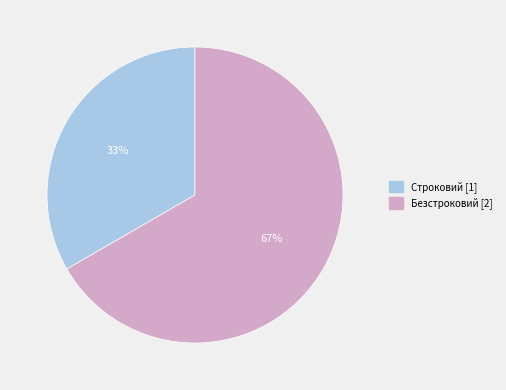

Is it true that Безстроковий is 67% of the pie?

True